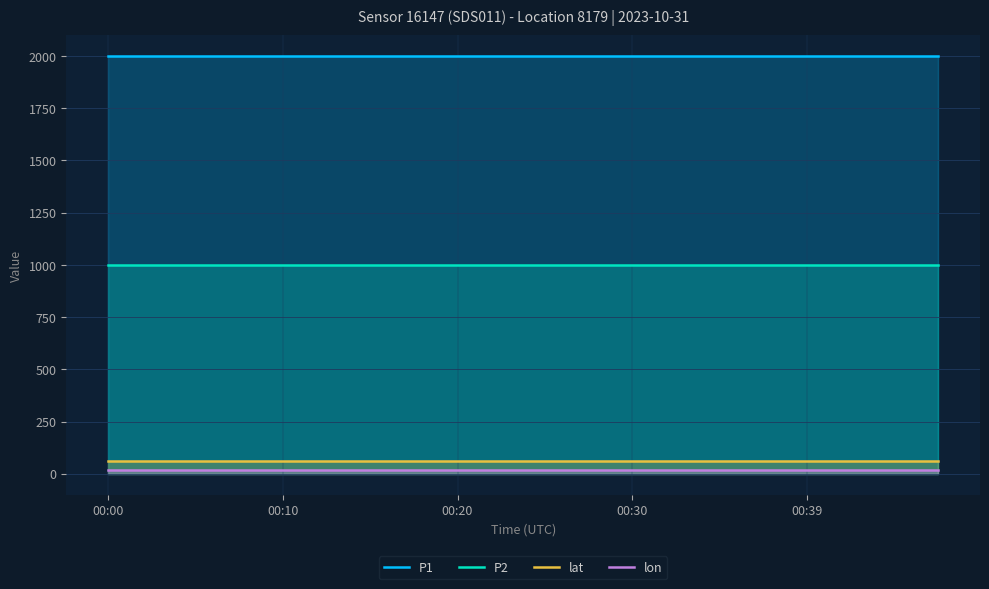

What is the value of the lon point at the 10th from the left?

18.0